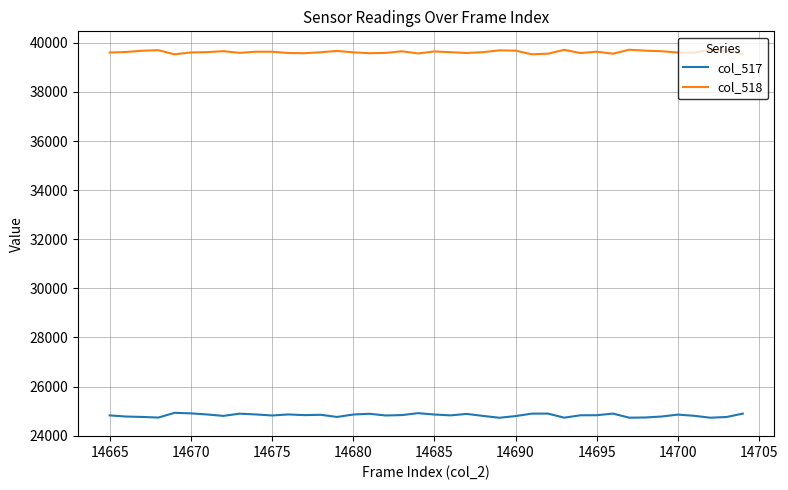

True or false: col_518 and col_517 intersect in this chart.

False